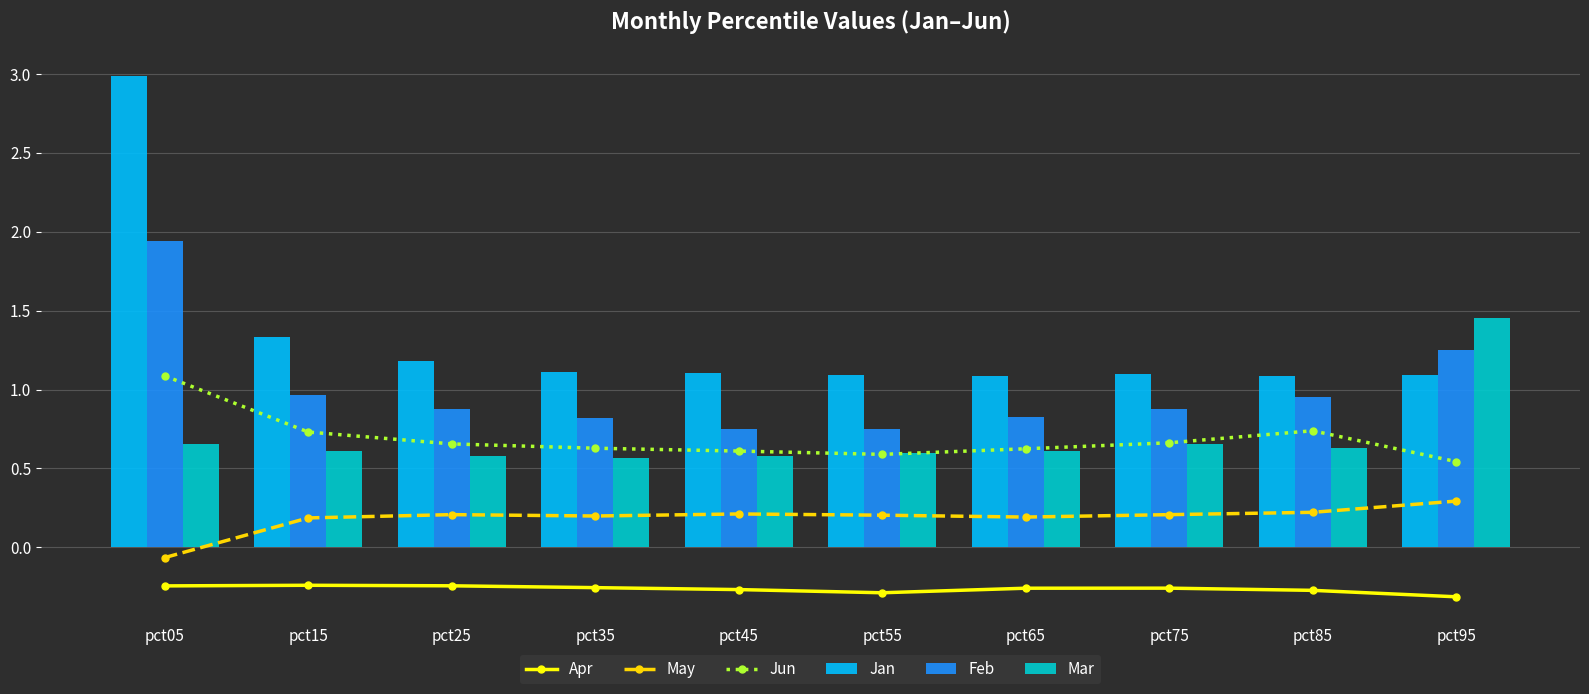

Does the chart contain any negative values?

Yes